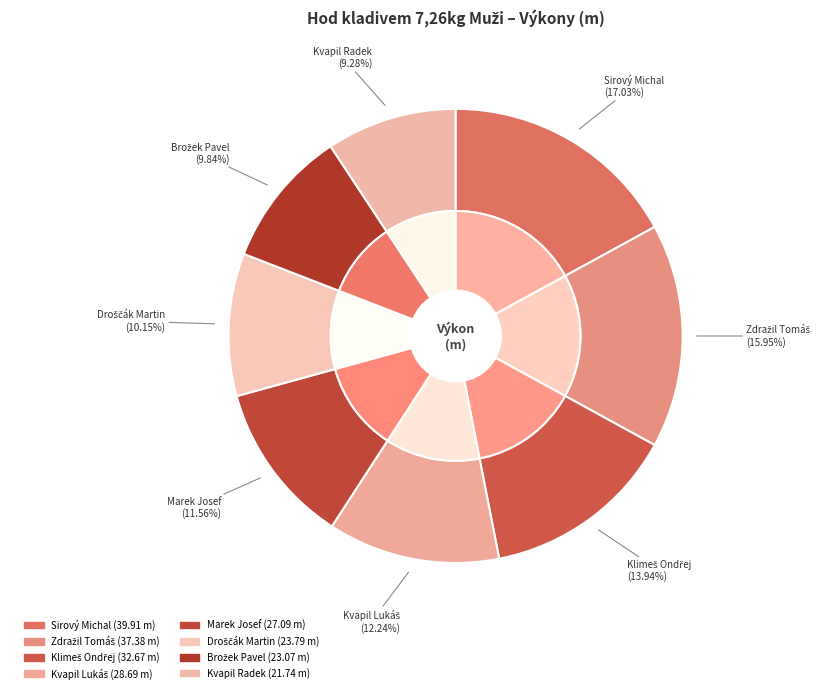

To the nearest percent, what is the average slice percentage?

12%